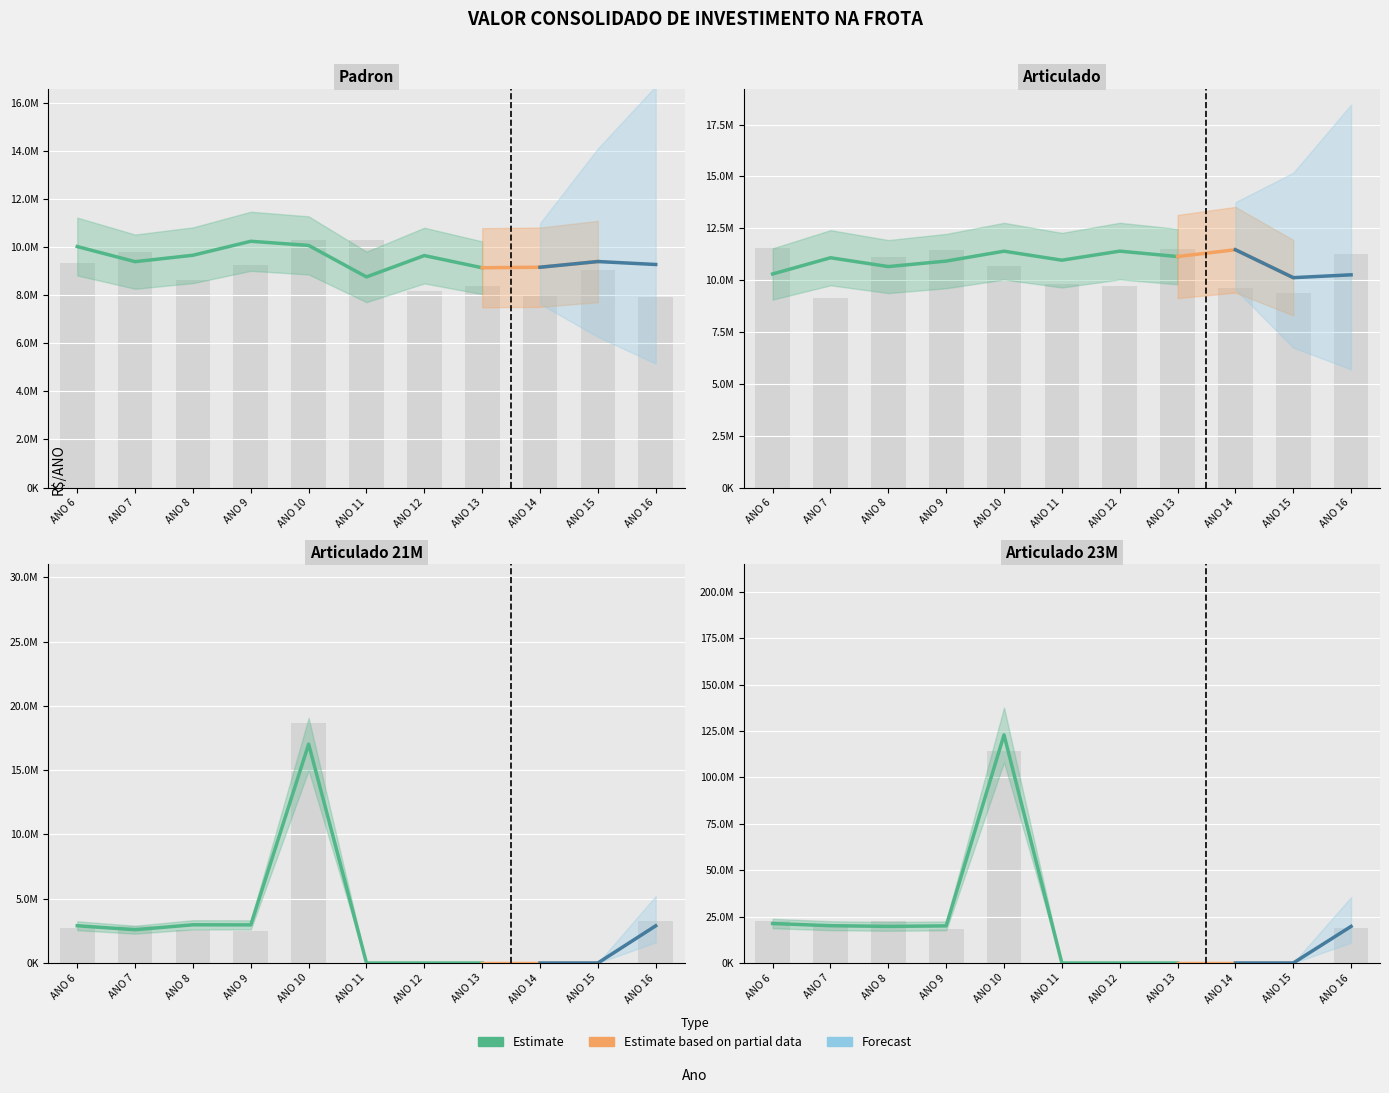

Between ANO 13 and ANO 16, which series saw the biggest shift?

Articulado 23M